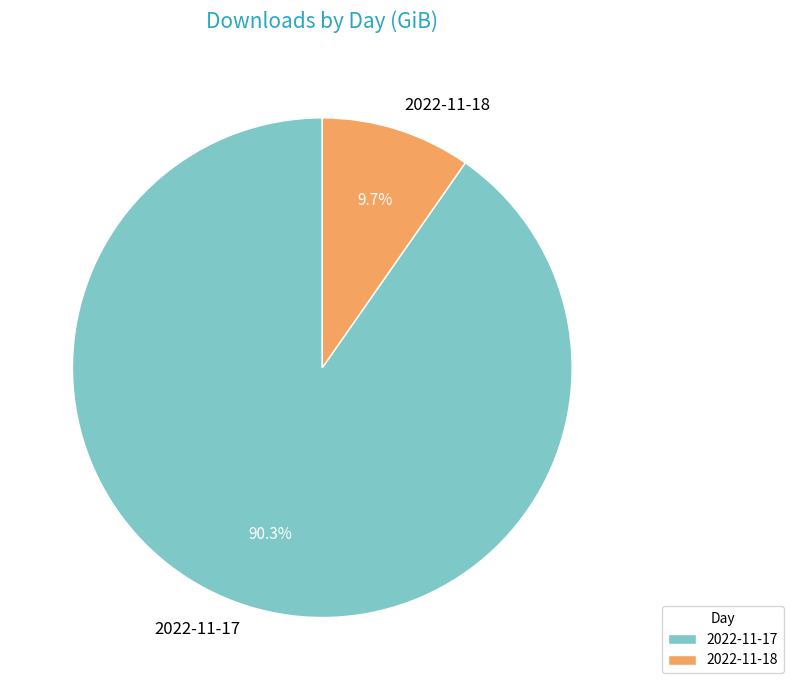

Combined, what portion of the pie is 2022-11-18 and 2022-11-17?

100.0%